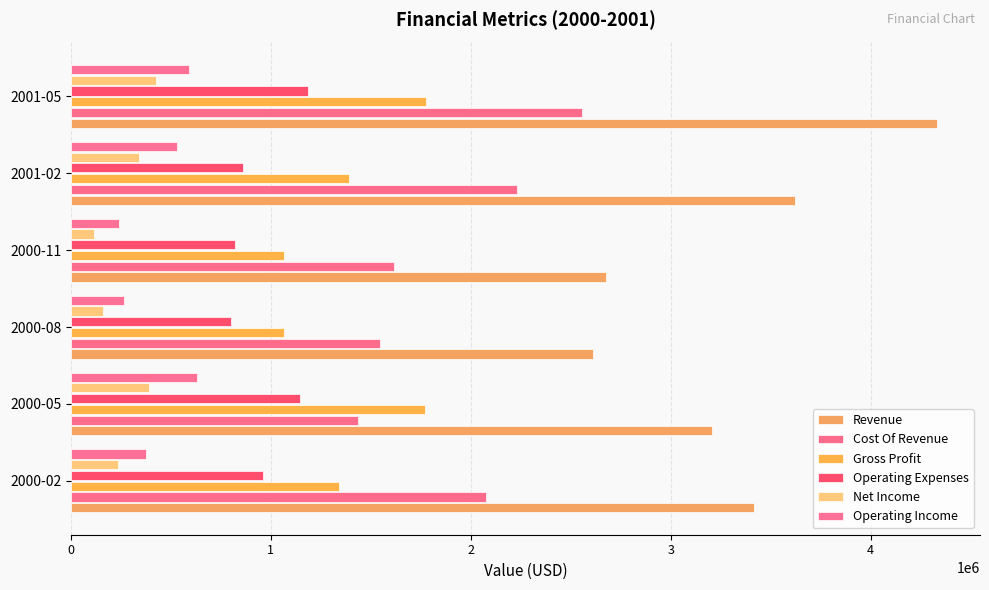

Count the number of data series in this chart.

6